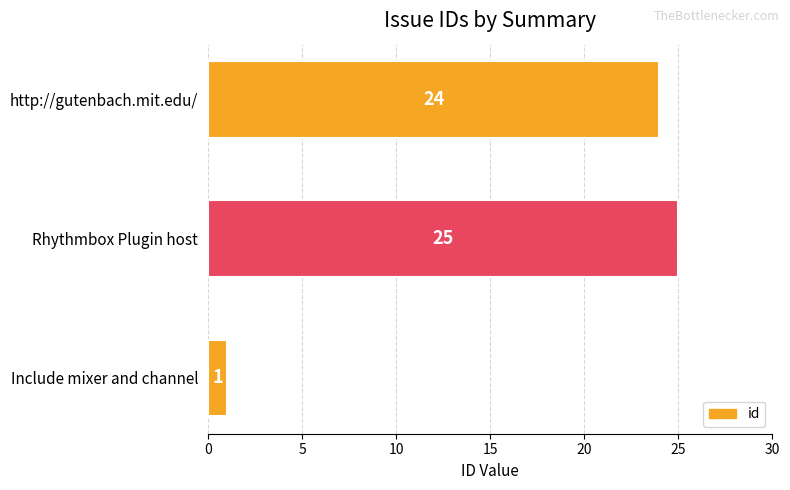

Which label corresponds to the largest value in the chart?

Rhythmbox Plugin host